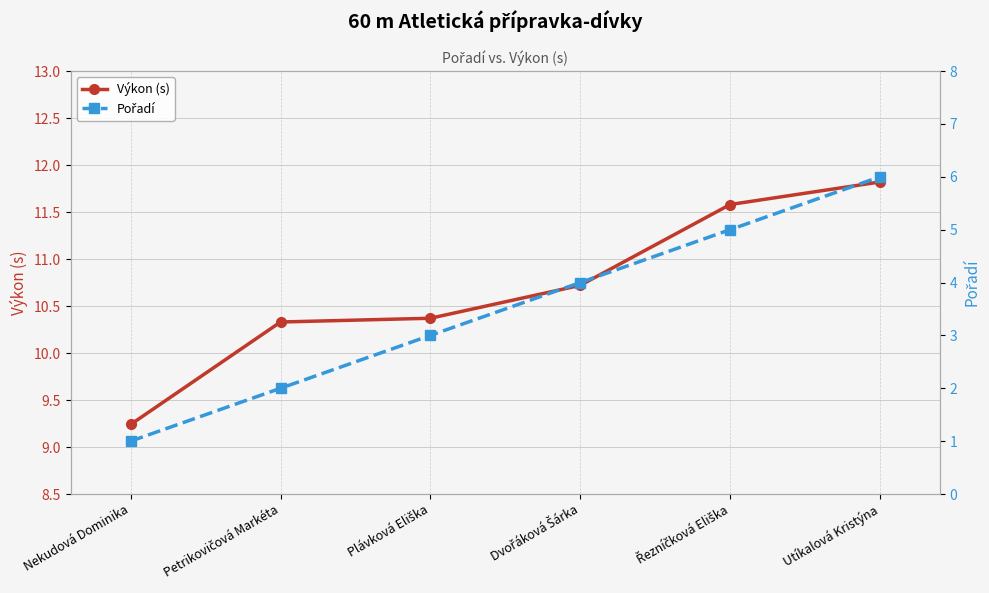

What is the minimum value for Výkon (s)?

9.2